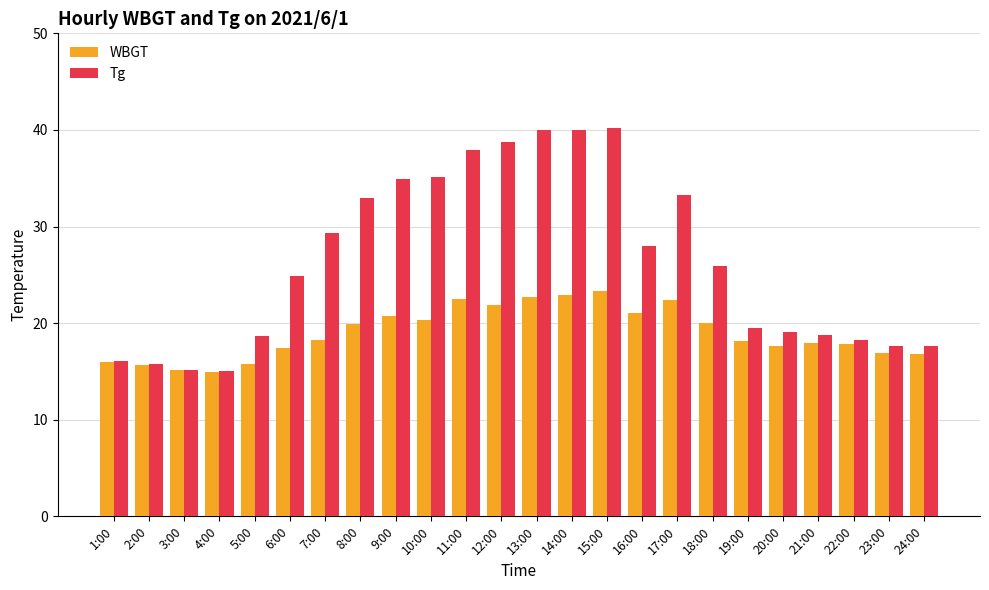

What is the difference between the maximum and minimum values in the WBGT series?

8.4